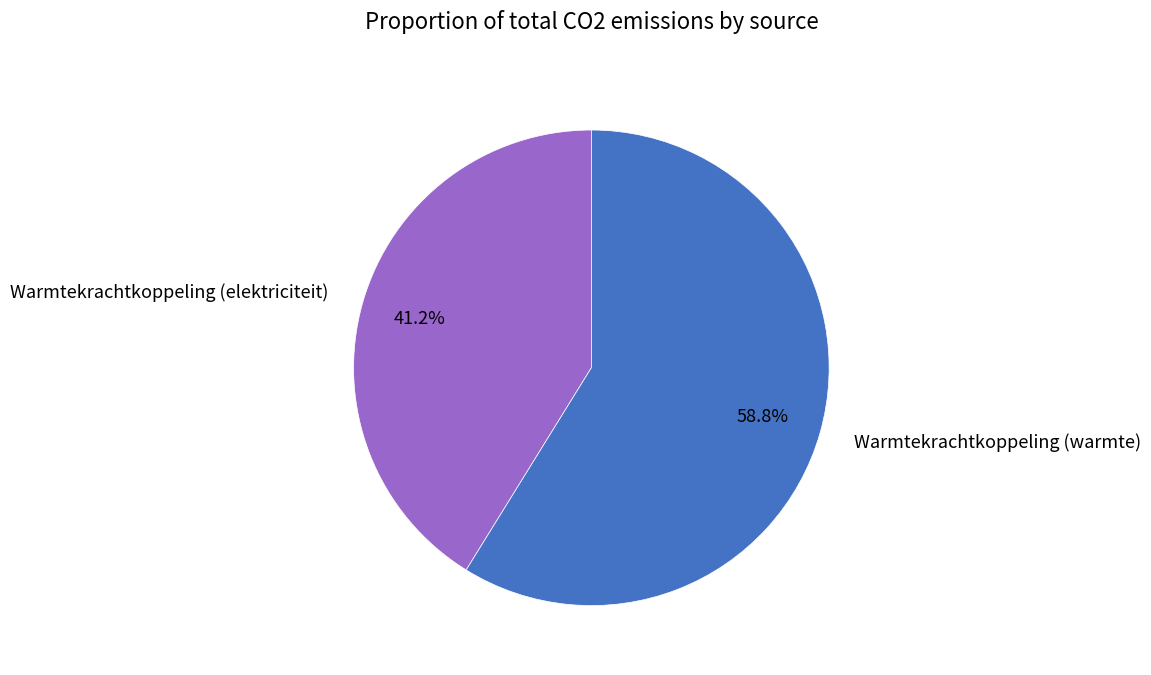

Rank the categories by value from highest to lowest.

Warmtekrachtkoppeling (warmte), Warmtekrachtkoppeling (elektriciteit)